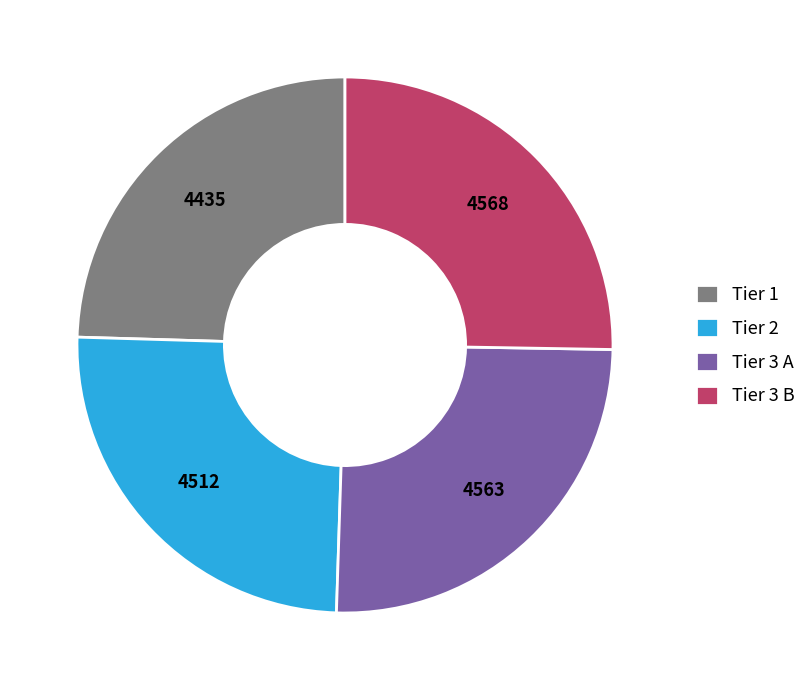

What is the ratio of the value at Tier 3 A to the value at Tier 1?

1.0